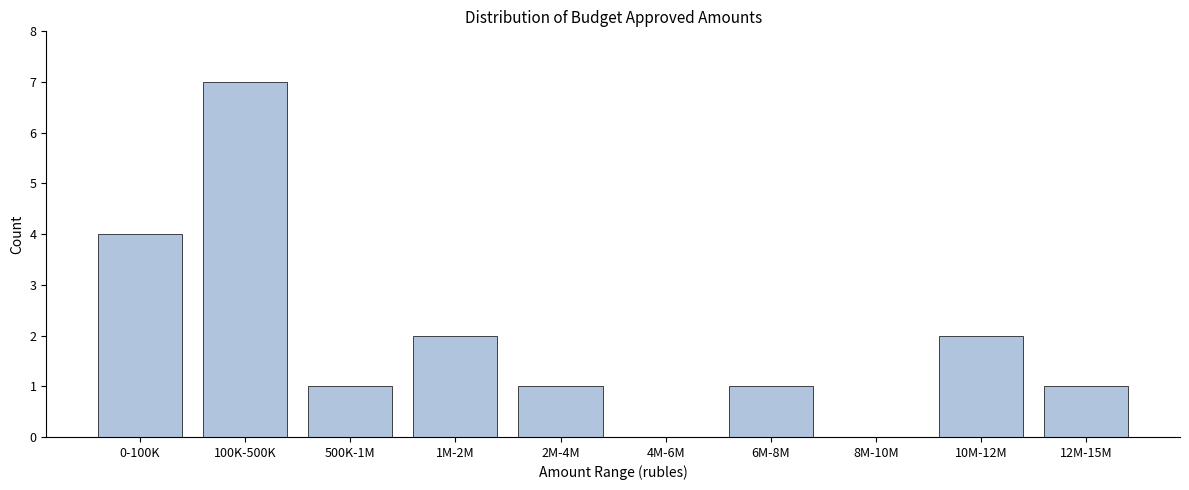

Reading left to right, transcribe all the data shown in this chart.

0-100K=4	100K-500K=7	500K-1M=1	1M-2M=2	2M-4M=1	4M-6M=0	6M-8M=1	8M-10M=0	10M-12M=2	12M-15M=1